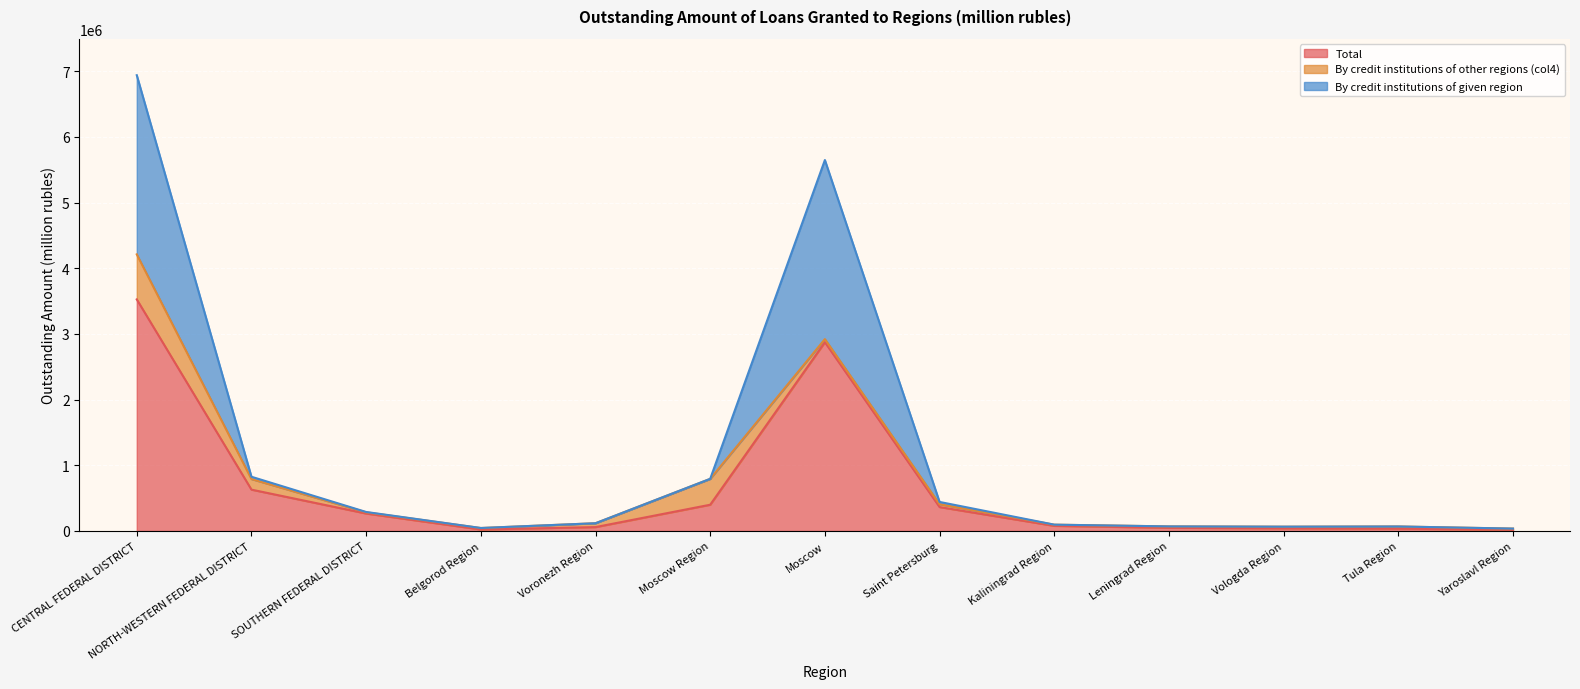

Which has a higher value, Moscow Region or Yaroslavl Region?

Moscow Region